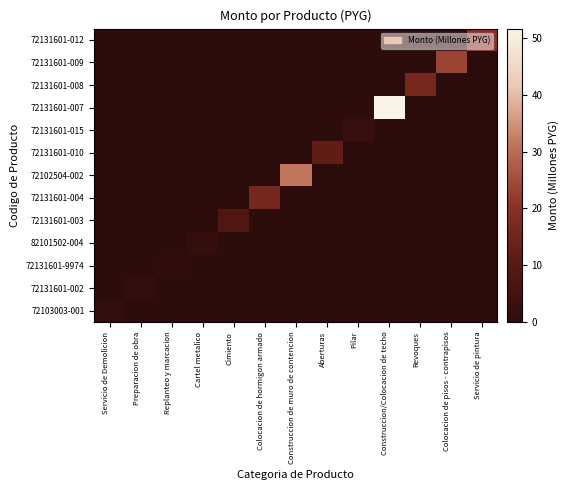

Which series has the largest range (max minus min)?

72131601-007